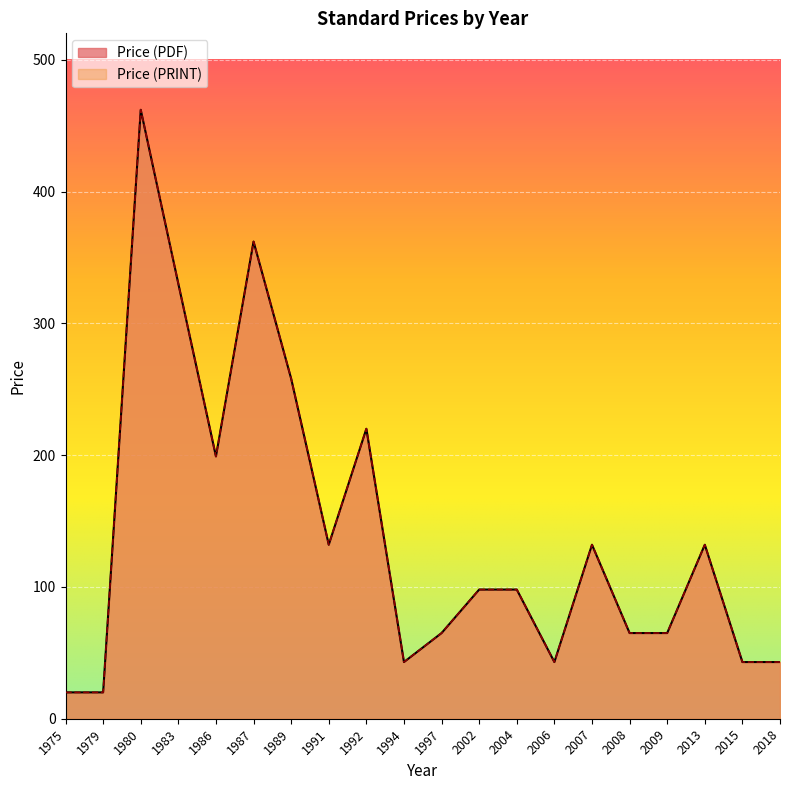

True or false: Price (PDF) and Price (PRINT) cross at least once.

False